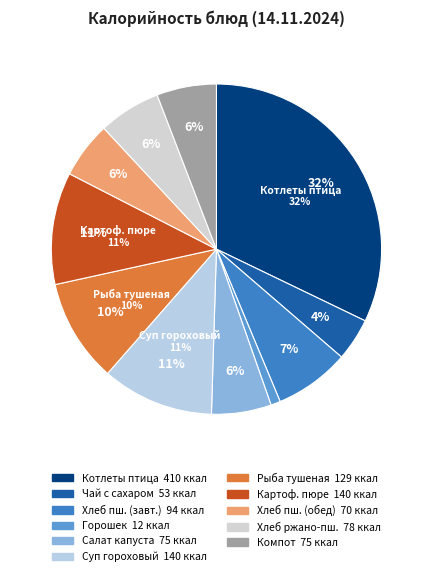

Is there a majority slice in this chart?

No